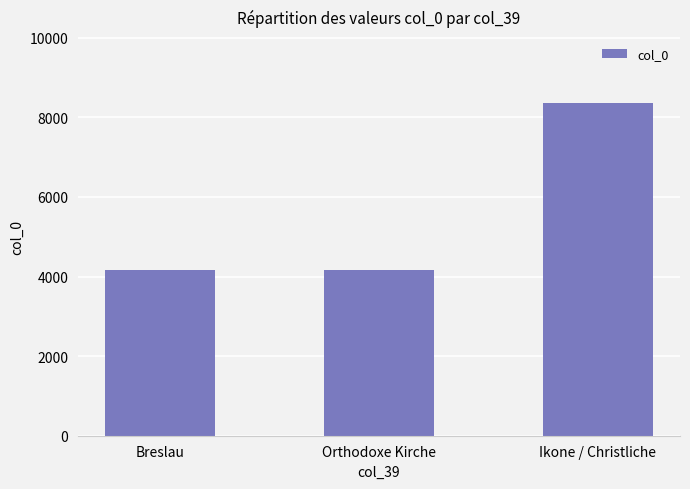

What is the sum of all values?

16696